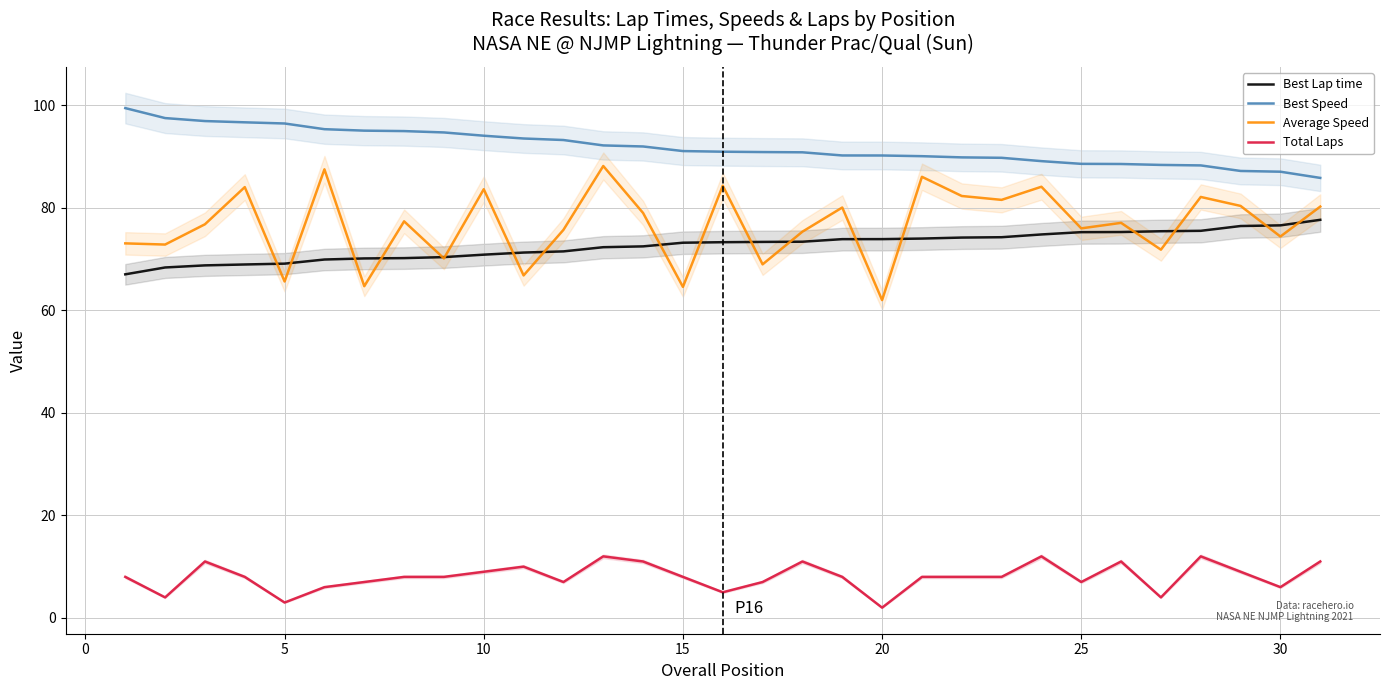

List the series in order of their peak value, lowest first.

Total Laps, Best Lap time, Average Speed, Best Speed